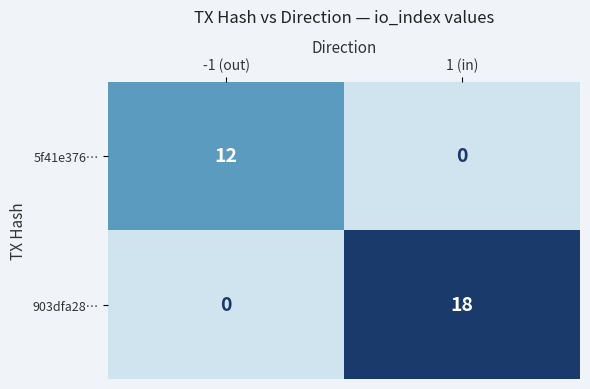

At which category is the sum across all series the highest?

1 (in)